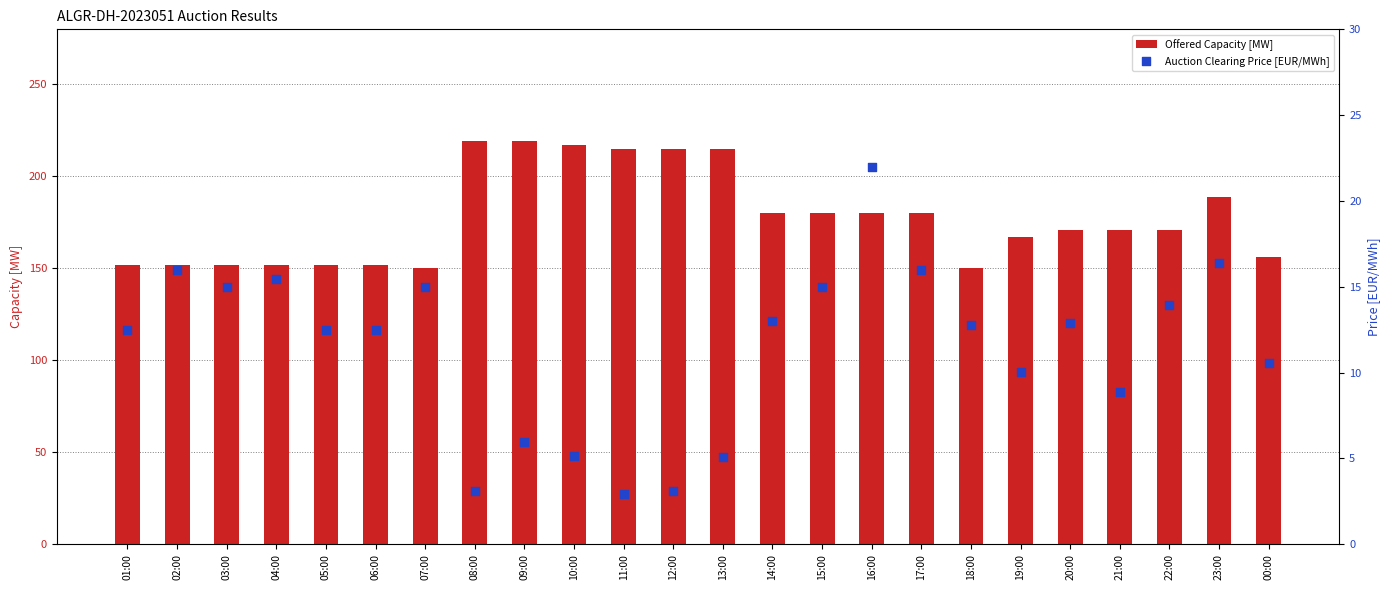

Which series contains the highest Y value?

Offered Capacity [MW]